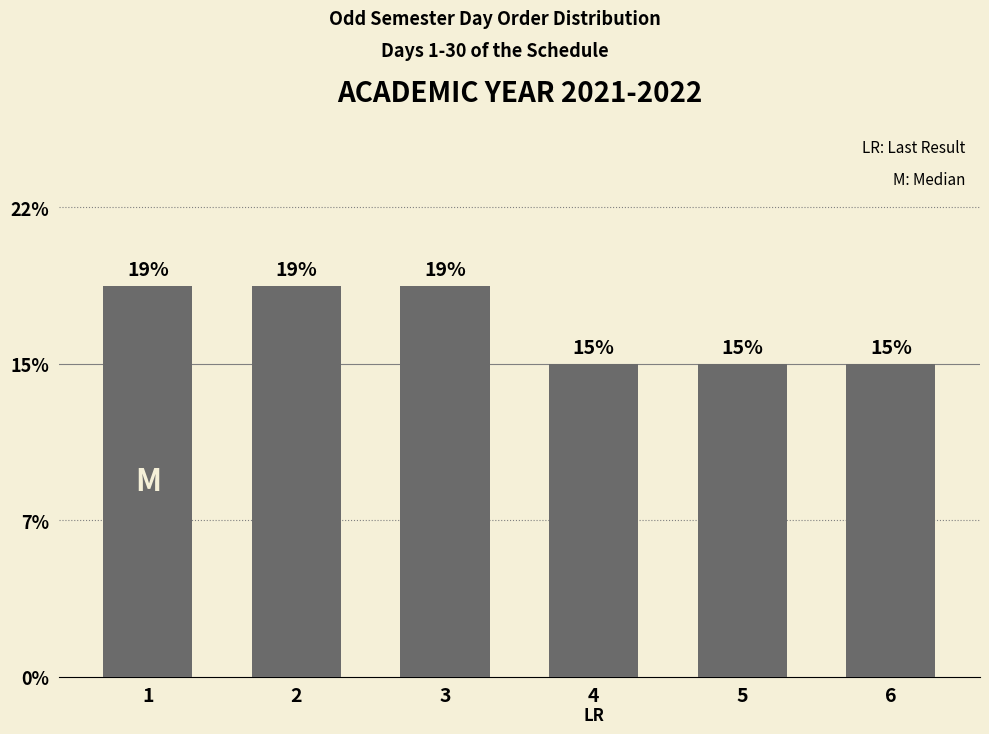

Are the bars horizontal?

No